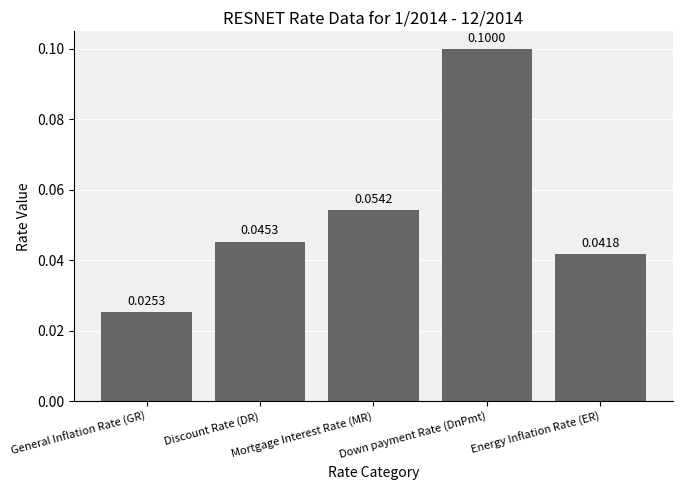

How many values are between 0 and 1?

5